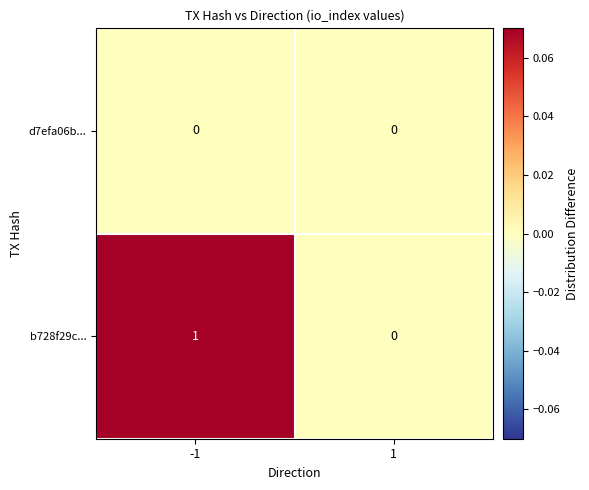

At which category is the sum across all series the highest?

-1